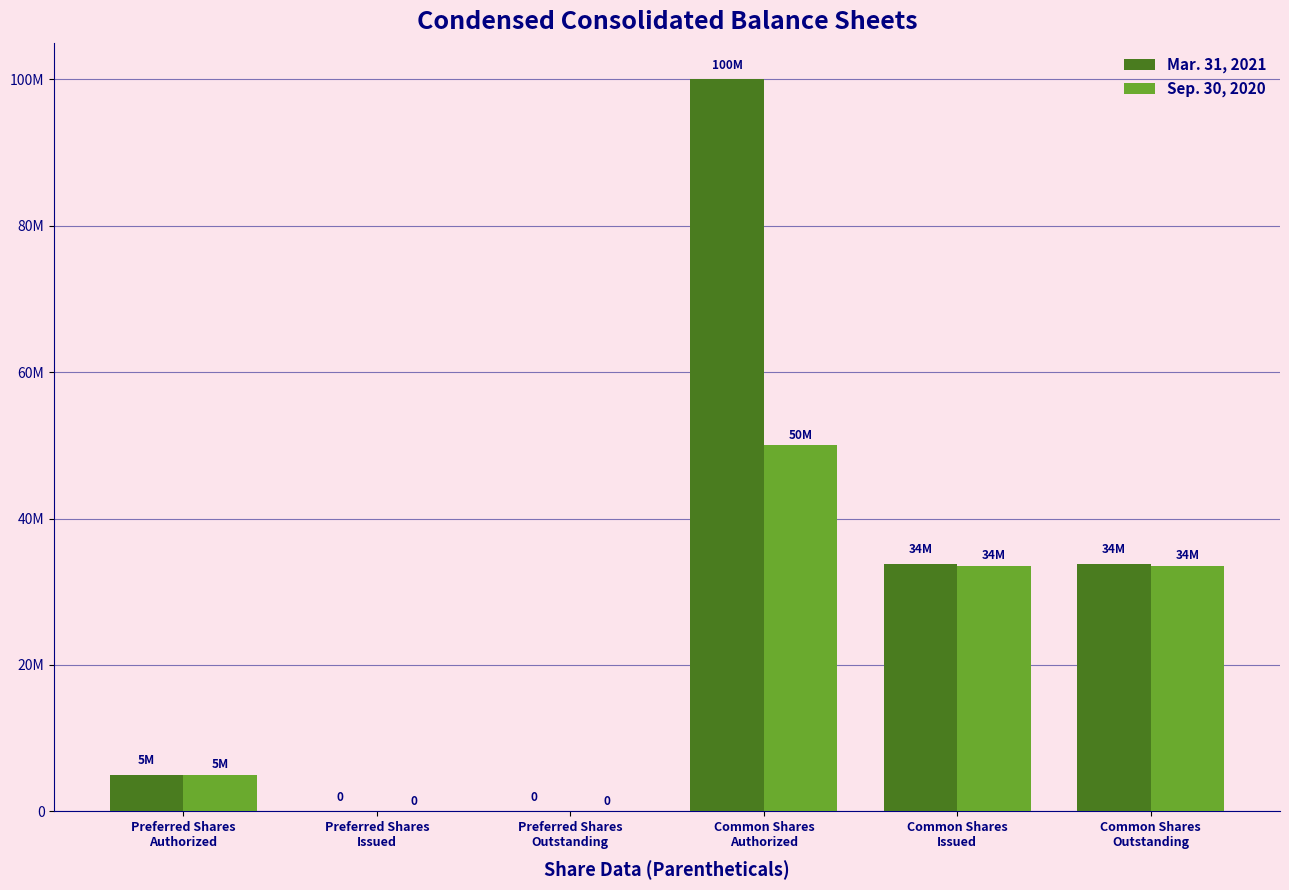

Which label corresponds to the smallest value in the chart?

Preferred Shares
Issued